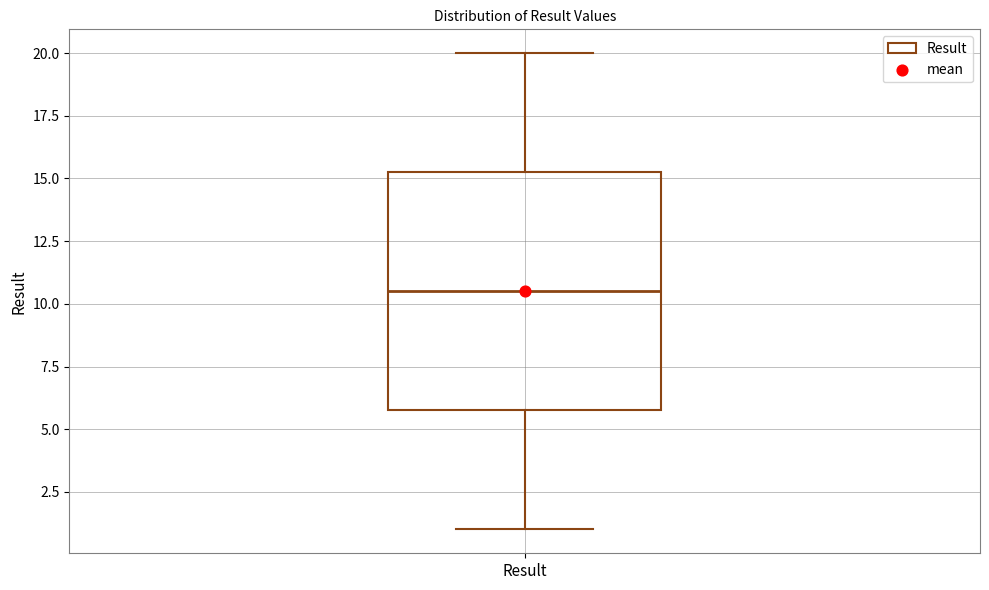

Where does the lower whisker of the box for Result end on the y-axis? The values are not printed on the chart, so give them approximately, as read against the axis.

1.0